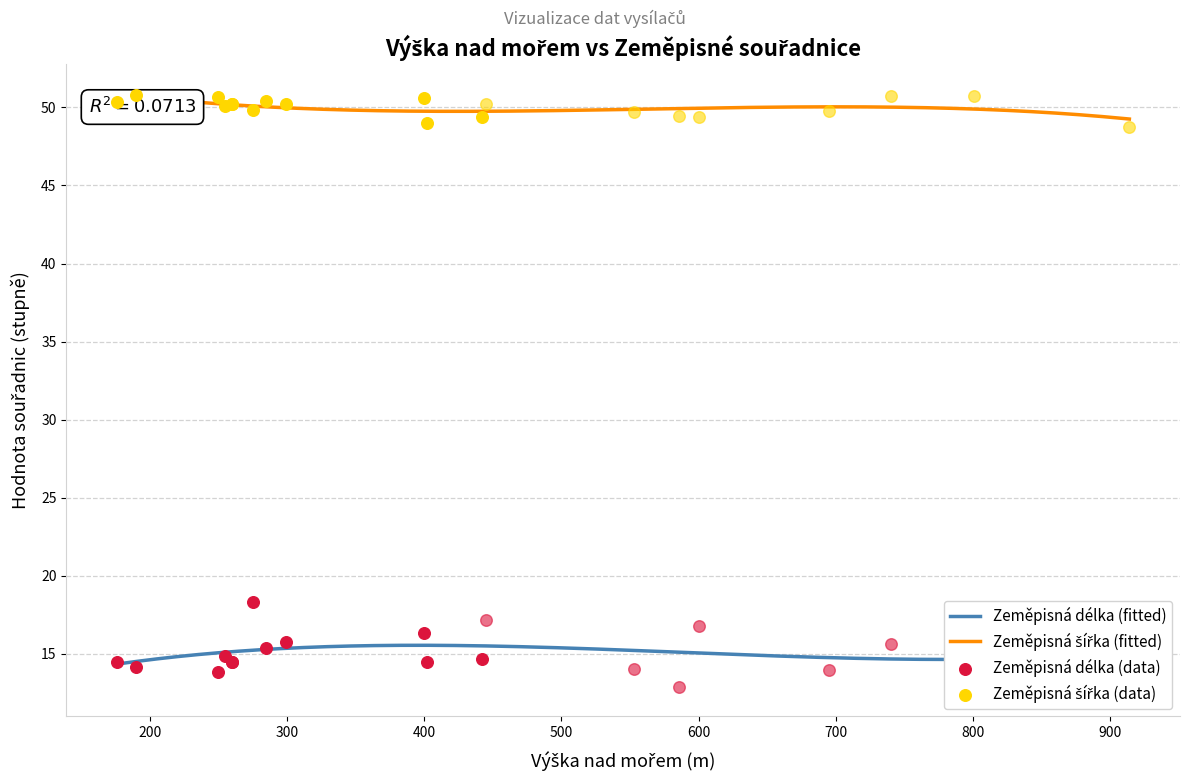

Which series reaches the minimum Y coordinate?

Zeměpisná délka